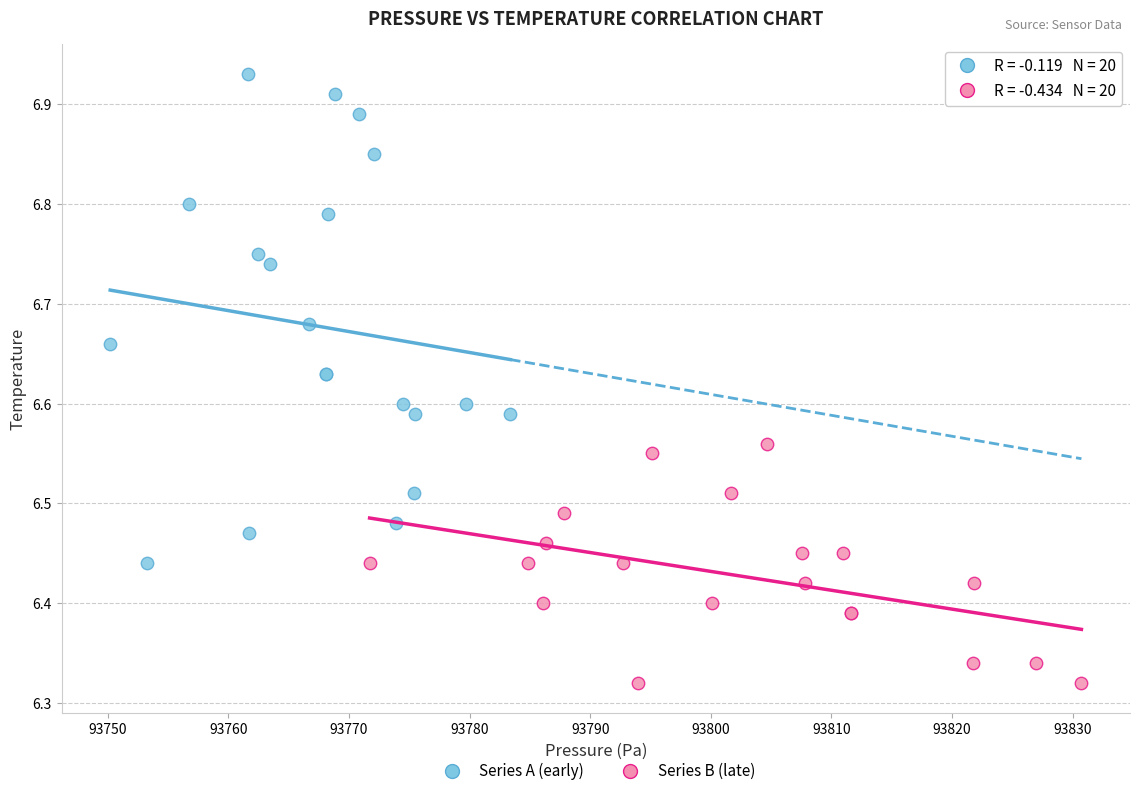

Which series reaches the maximum Y coordinate?

Series A (early)